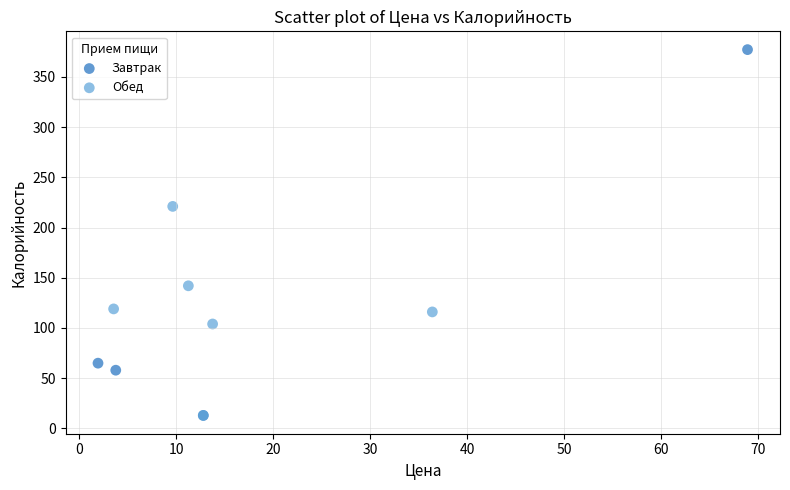

Which series has the widest spread of Y values?

Завтрак